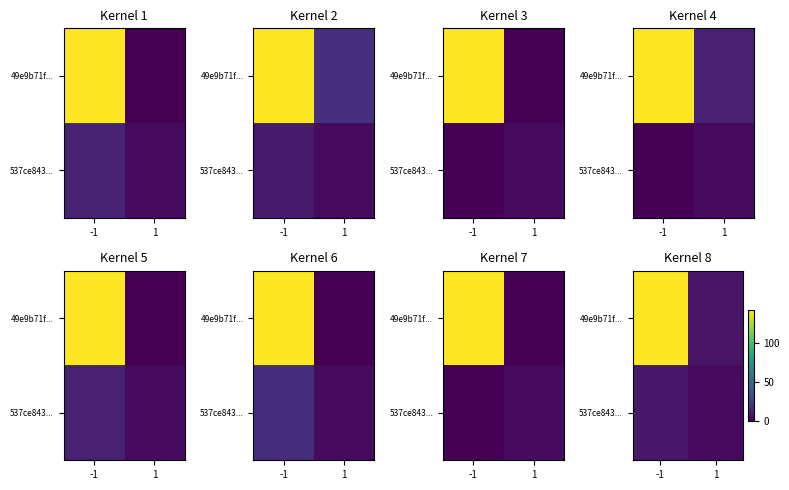

At how many categories does at least one series exceed 33?

1